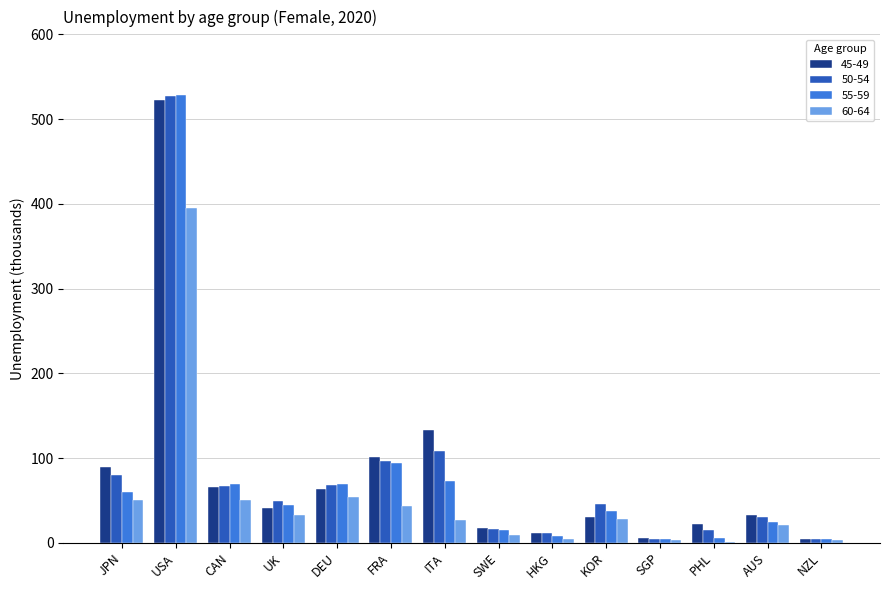

What is the total value across all series at HKG?

36